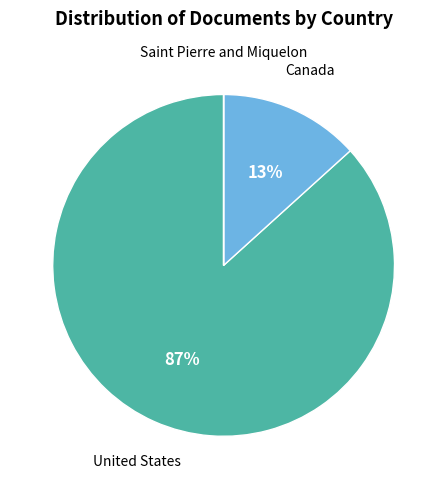

To the nearest percent, what is the average slice percentage?

33%